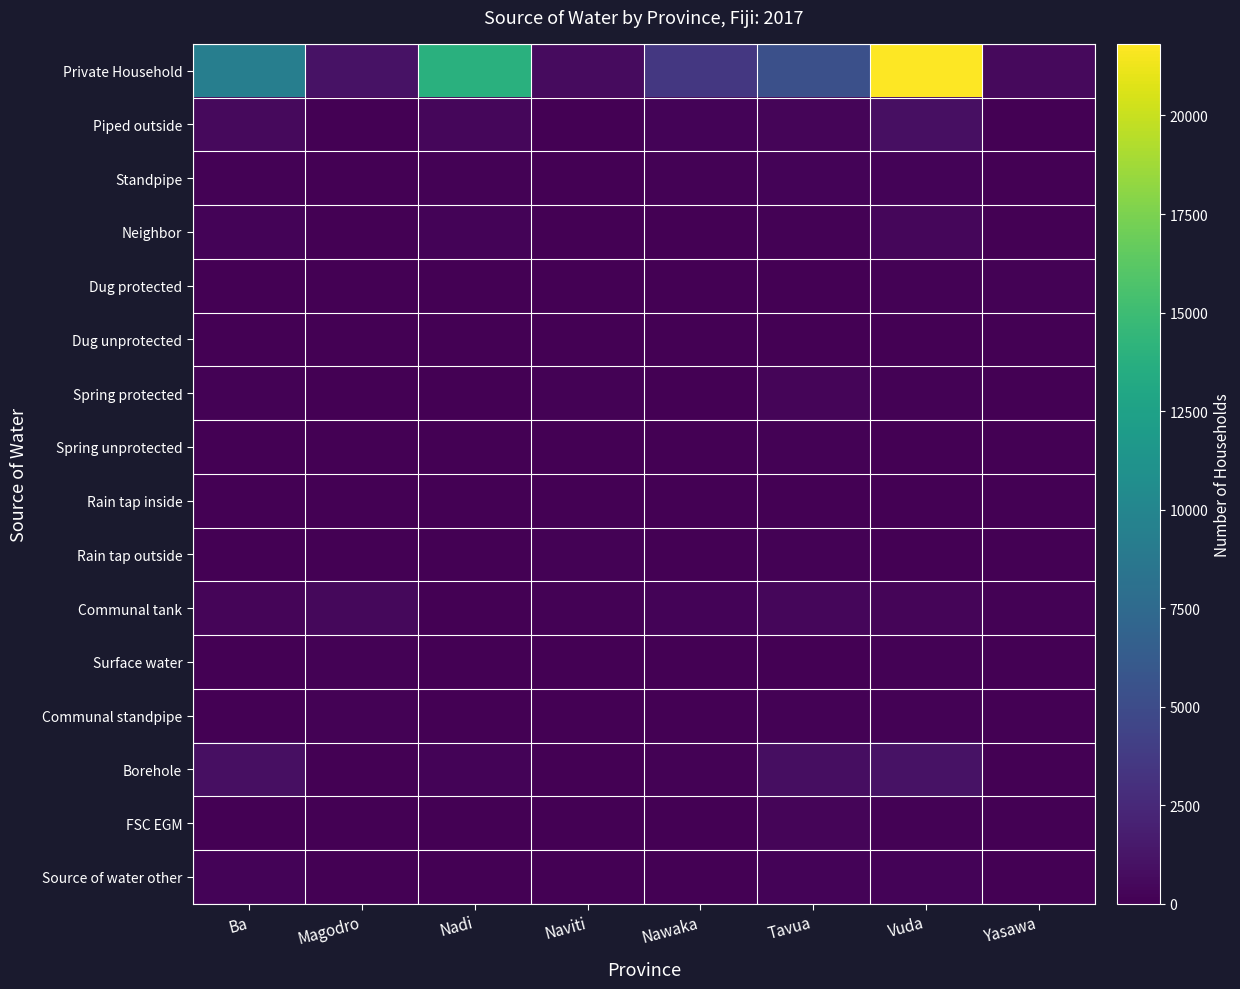

Which series changed the most between Nadi and Tavua?

Private Household